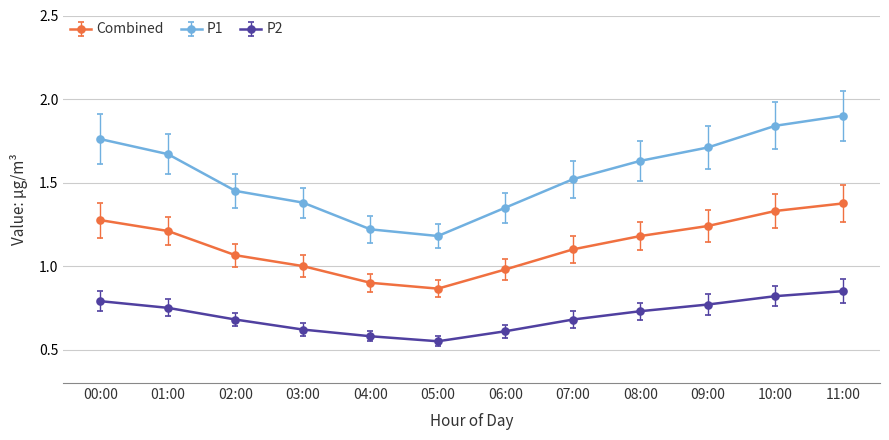

What are all the series names shown in the legend?

Combined, P1, P2